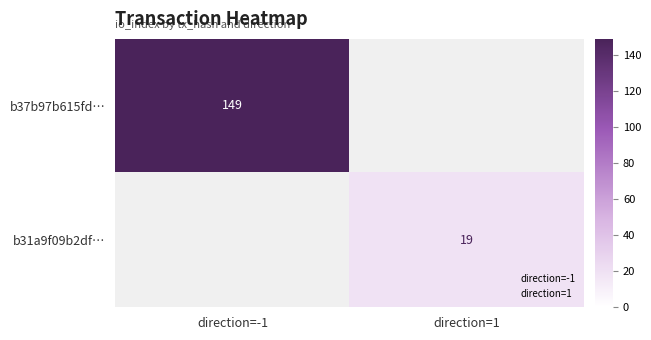

At how many categories does at least one series exceed 25?

1